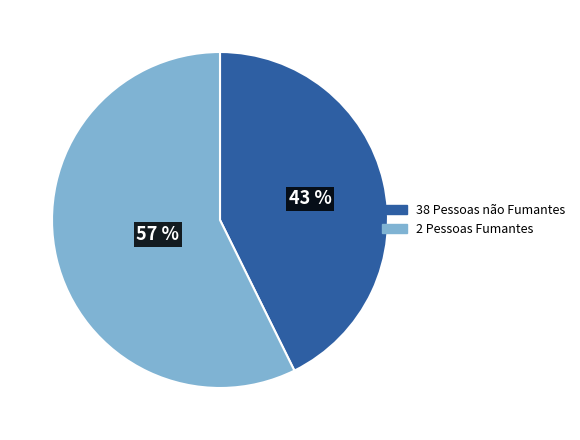

Is there a majority slice in this chart?

Yes